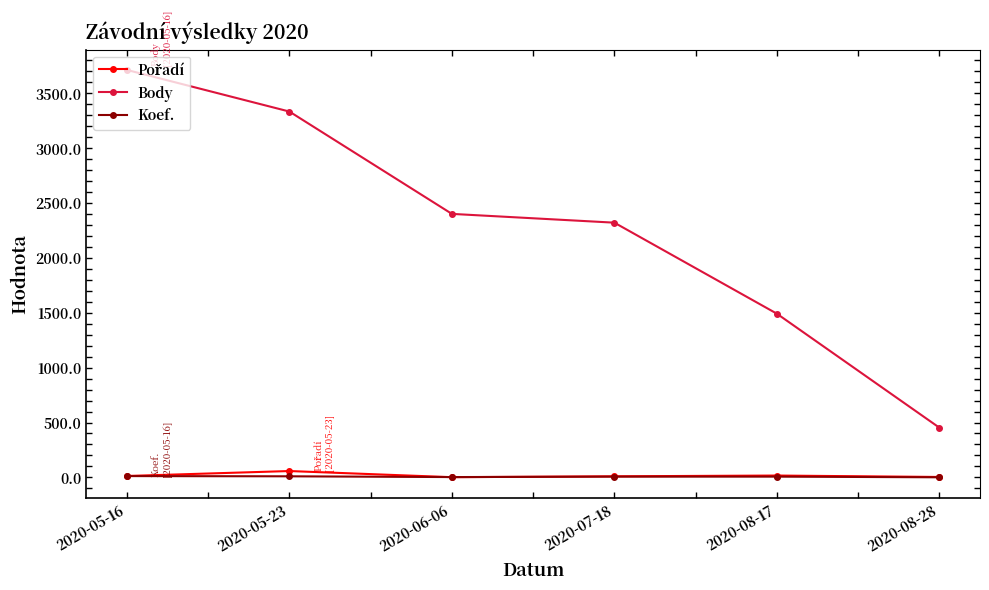

Which series has the largest range (max minus min)?

Body